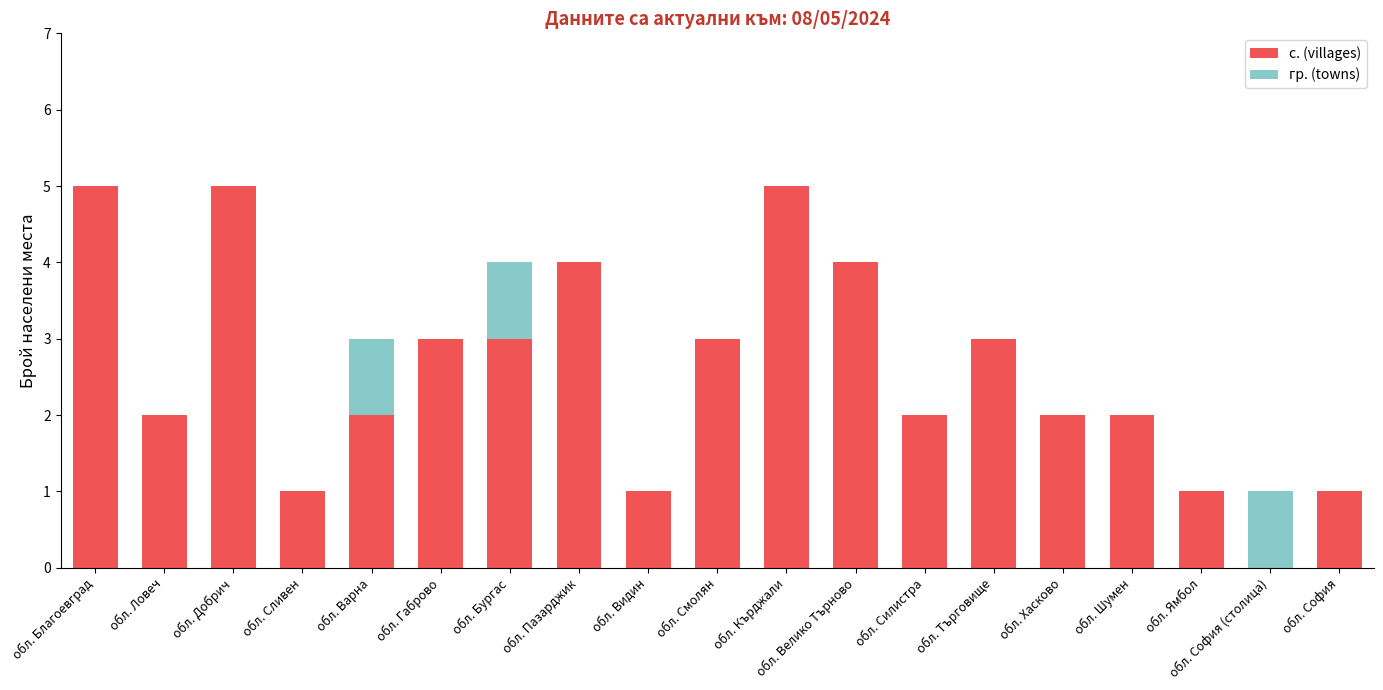

Is it true that с. (villages) equals 1 at обл. Ловеч?

False